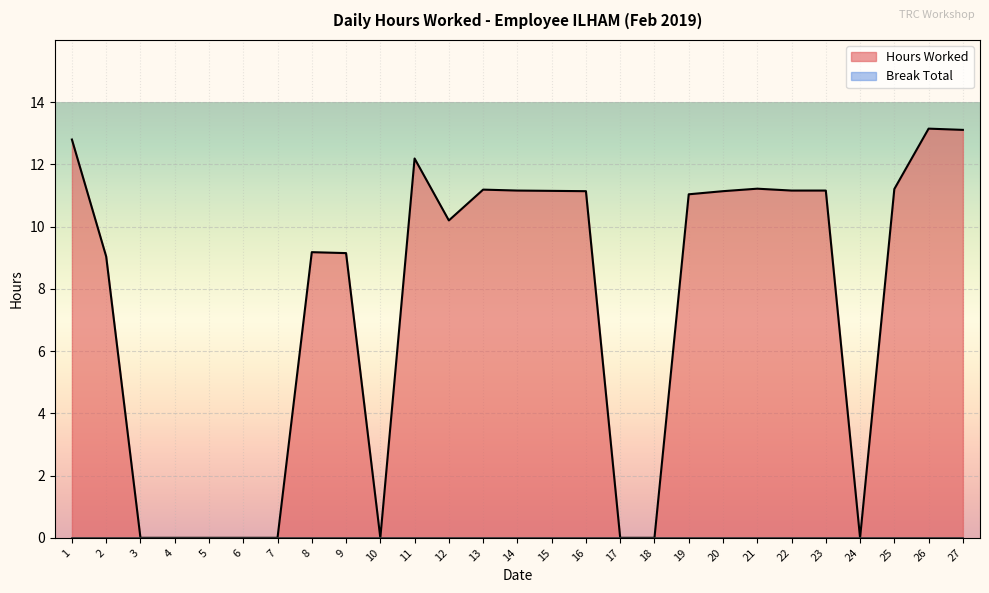

Reading left to right, extract all data points from this chart.

1=12.8	2=9.0	3=0.0	4=0.0	5=0.0	6=0.0	7=0.0	8=9.2	9=9.2	10=0.0	11=12.2	12=10.2	13=11.2	14=11.2	15=11.2	16=11.1	17=0.0	18=0.0	19=11.0	20=11.1	21=11.2	22=11.2	23=11.2	24=0.0	25=11.2	26=13.2	27=13.1